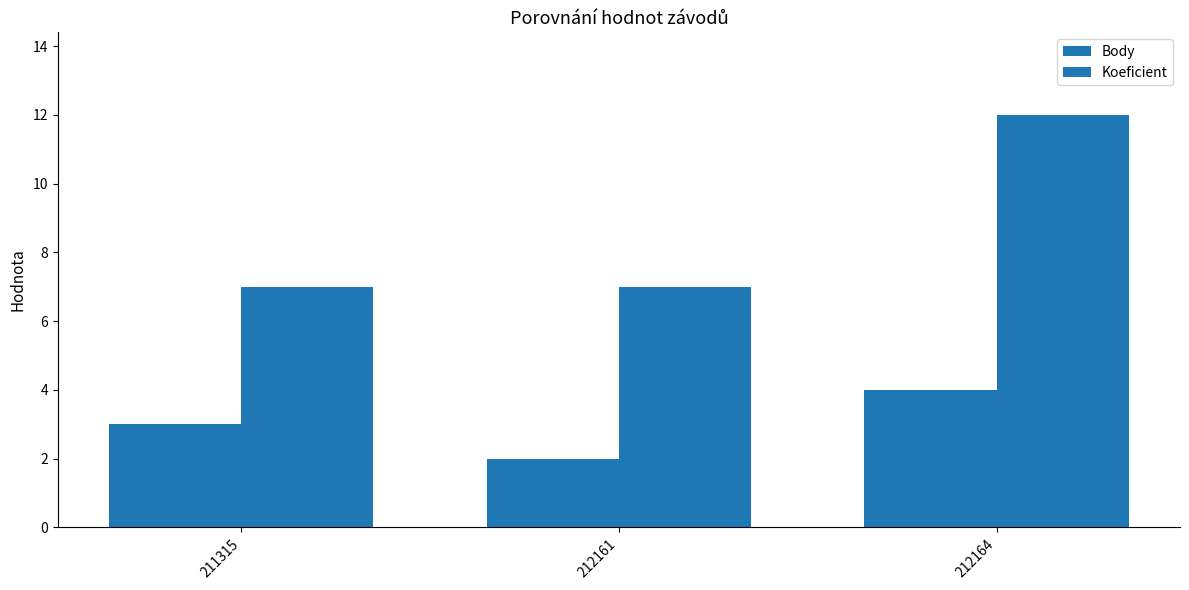

True or false: Body has a value of 2 at 212161.

True